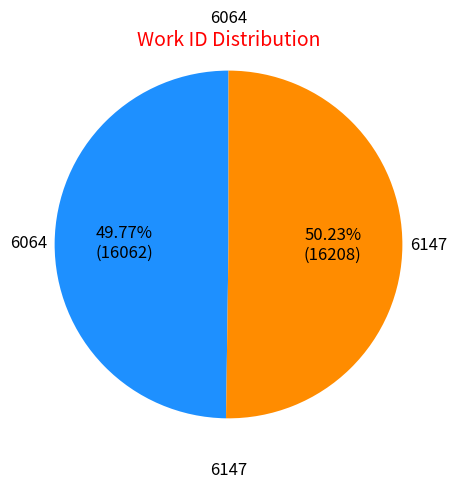

To the nearest percent, what is the average slice percentage?

50%